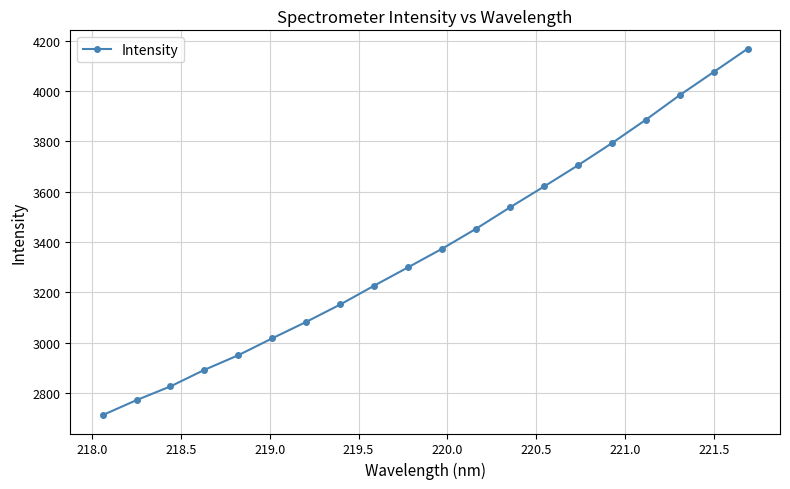

What is the value of the 2nd point from the left?

2771.0